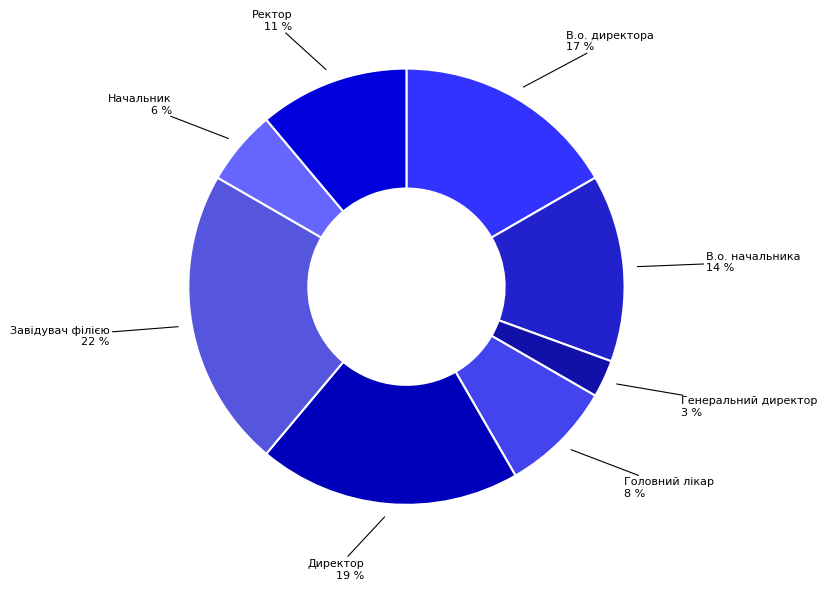

How many segments does this pie chart have?

8